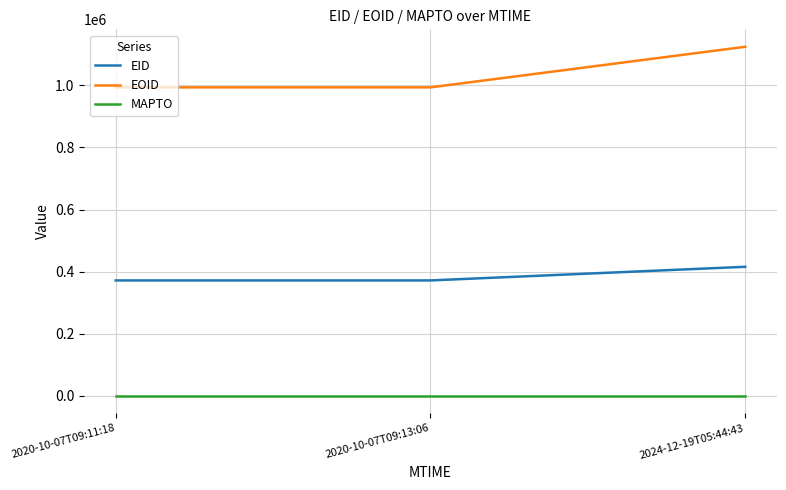

List the series in order of their overall mean, lowest first.

MAPTO, EID, EOID